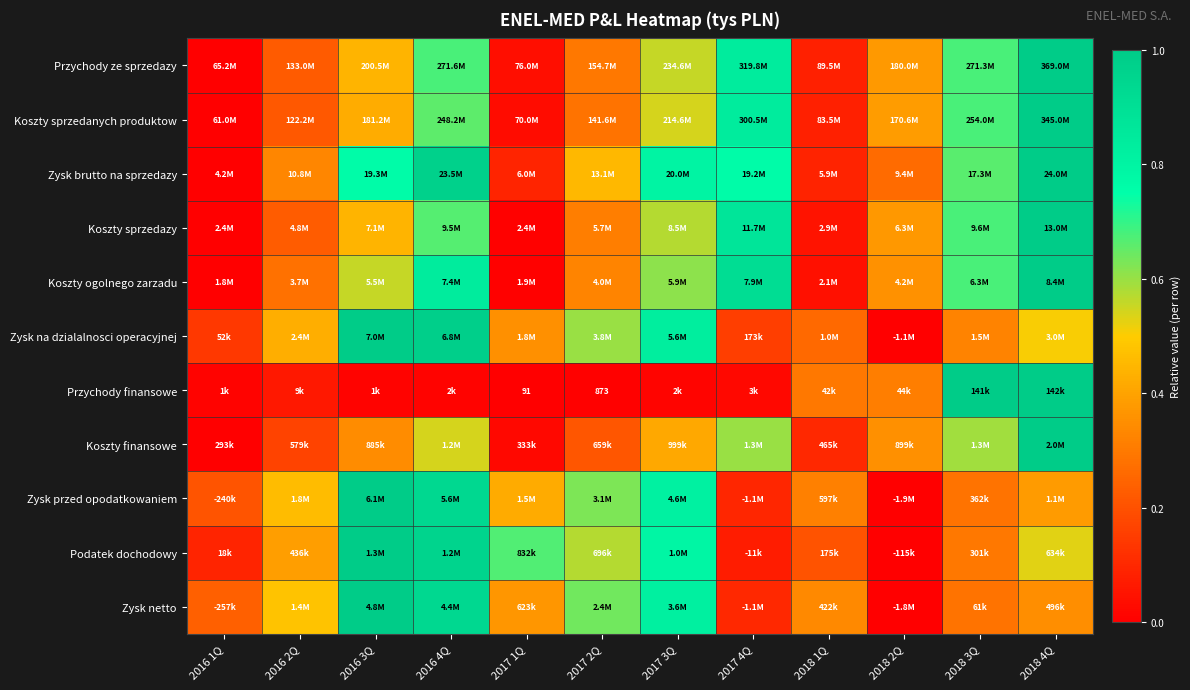

What is the maximum value shown in the chart?

1.0